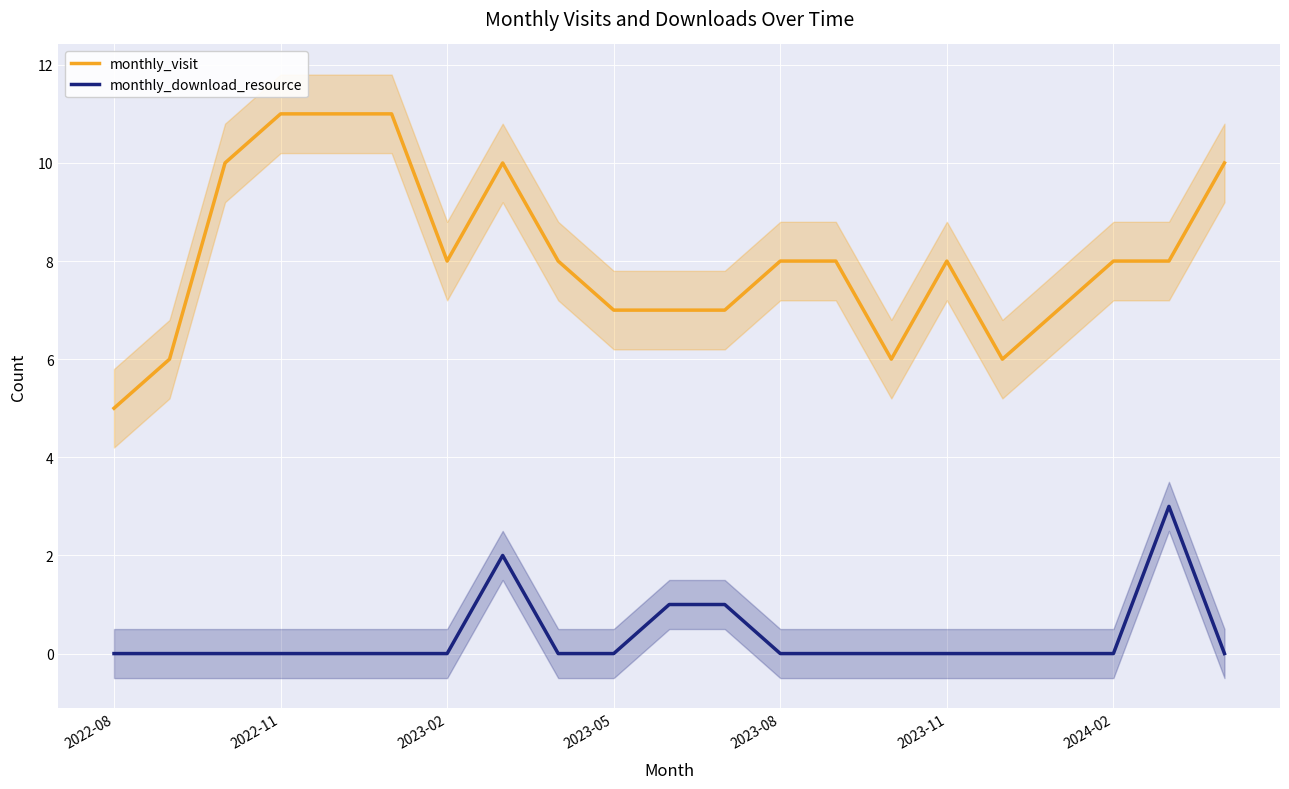

True or false: monthly_visit and monthly_download_resource intersect in this chart.

False